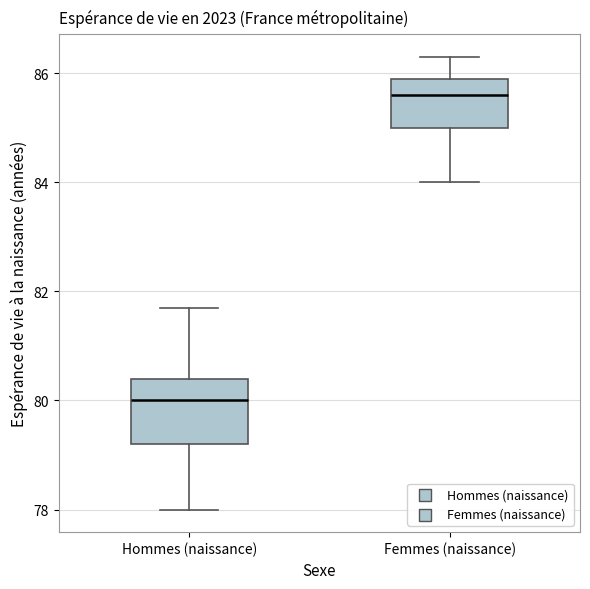

Where is the lower edge of the box for Femmes (naissance) on the y-axis? The values are not printed on the chart, so give them approximately, as read against the axis.

85.0